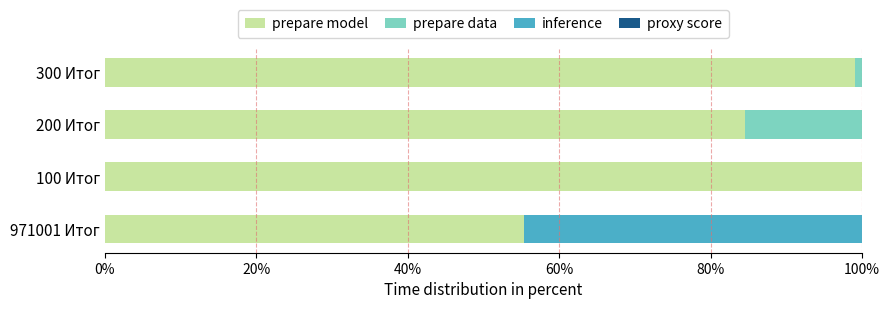

What is the total value across all series at 100 Итог?

100.0